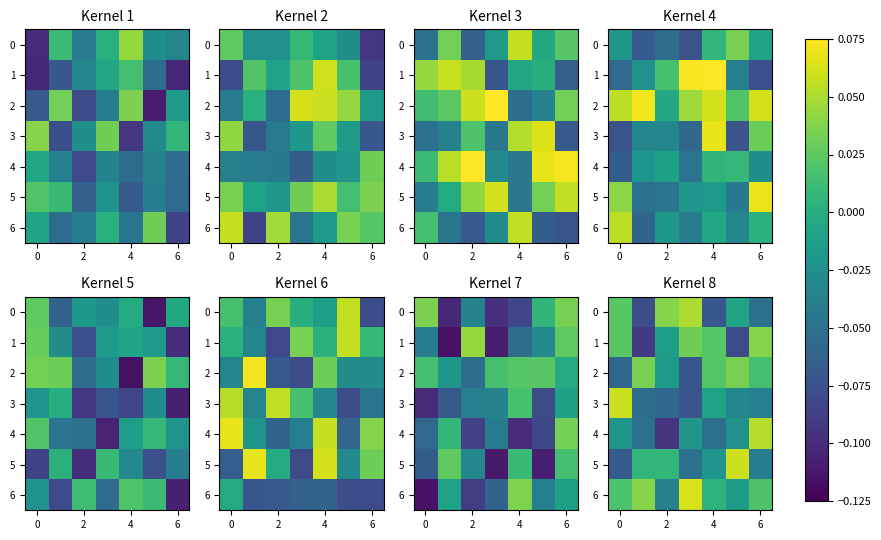

How many data points does each series have?

7